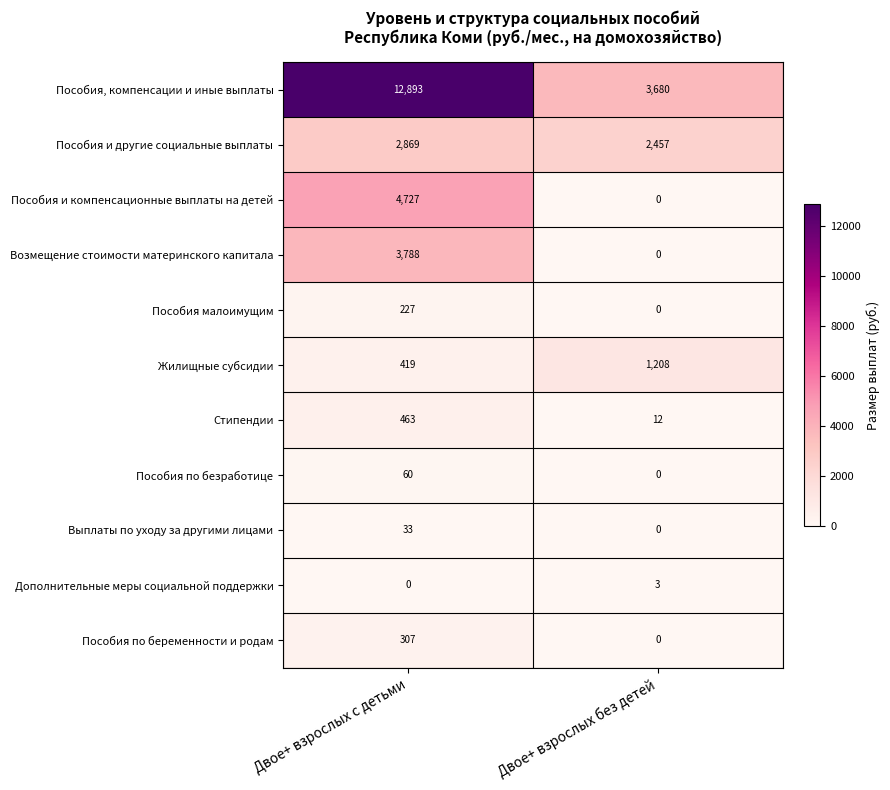

Which series has the largest range (max minus min)?

Пособия, компенсации и иные выплаты